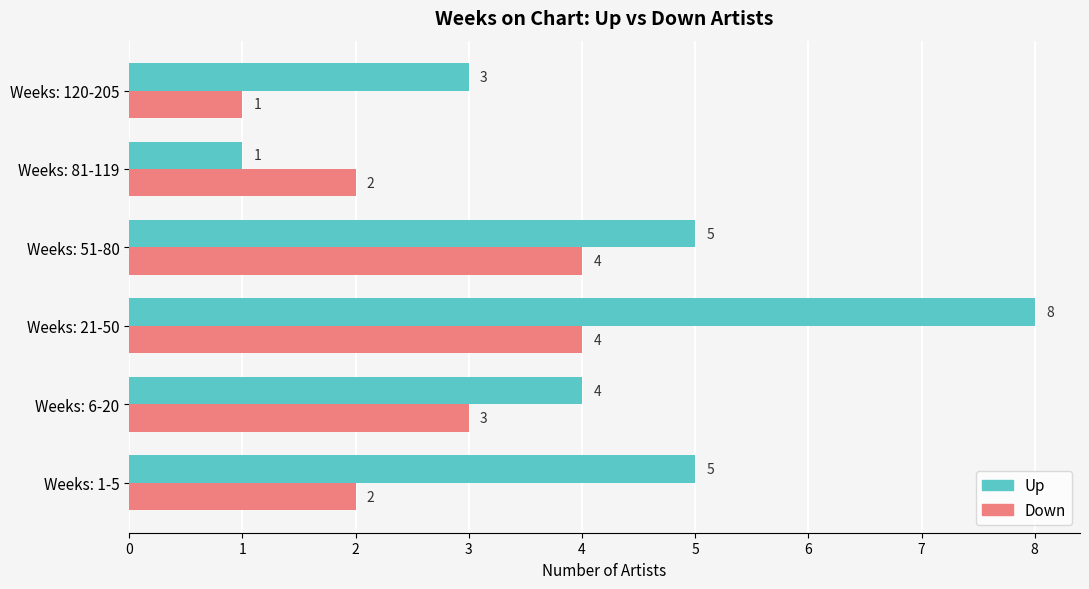

How many Down values are between 2 and 4?

5